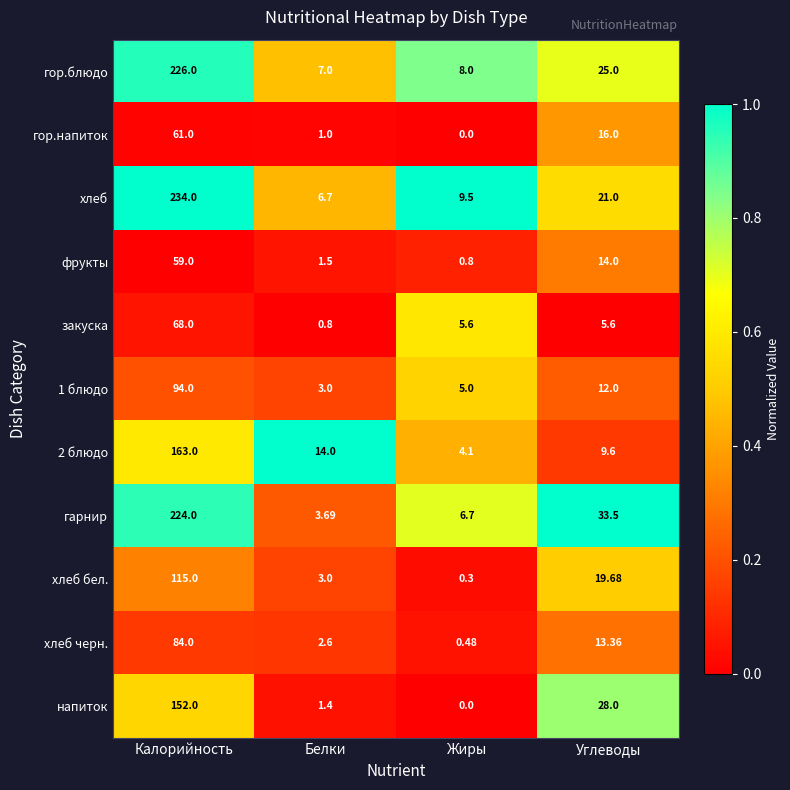

Which series has the largest range (max minus min)?

хлеб